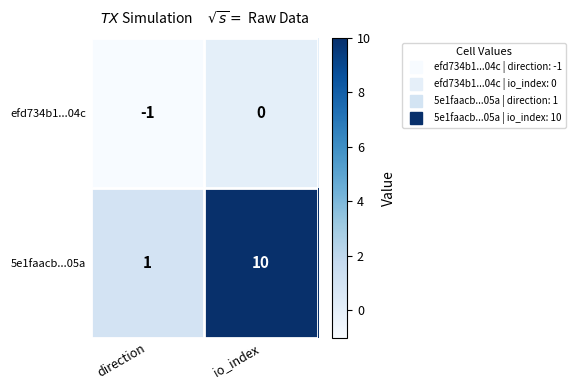

Which series has the widest spread of values?

5e1faacb...05a